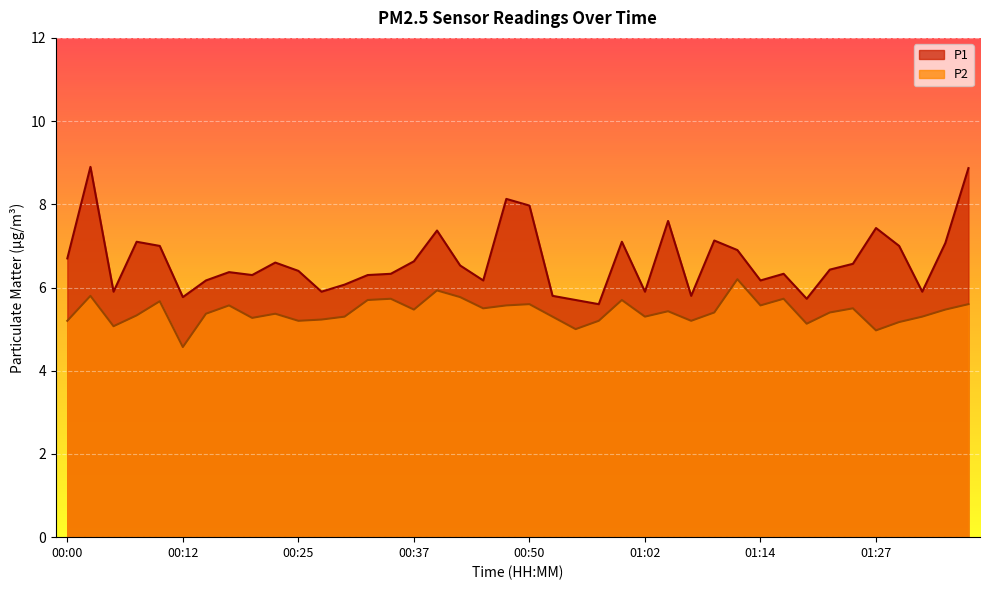

Which series has the largest total across all categories?

P1